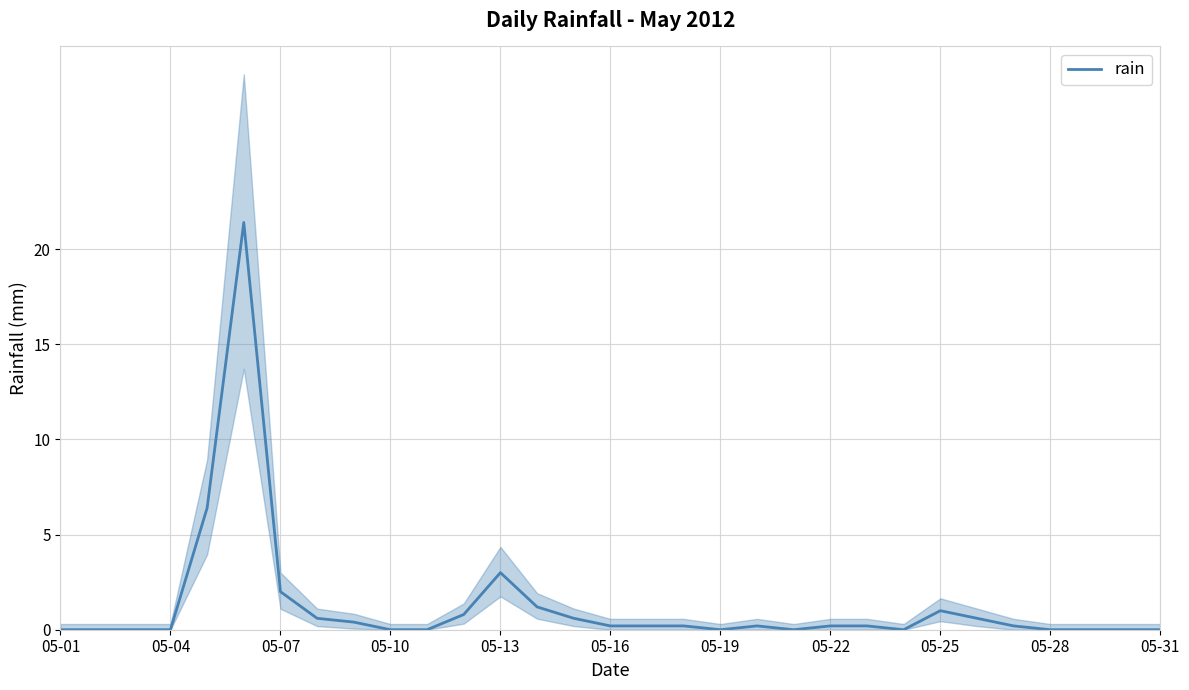

What is the difference between the maximum and minimum values?

21.4